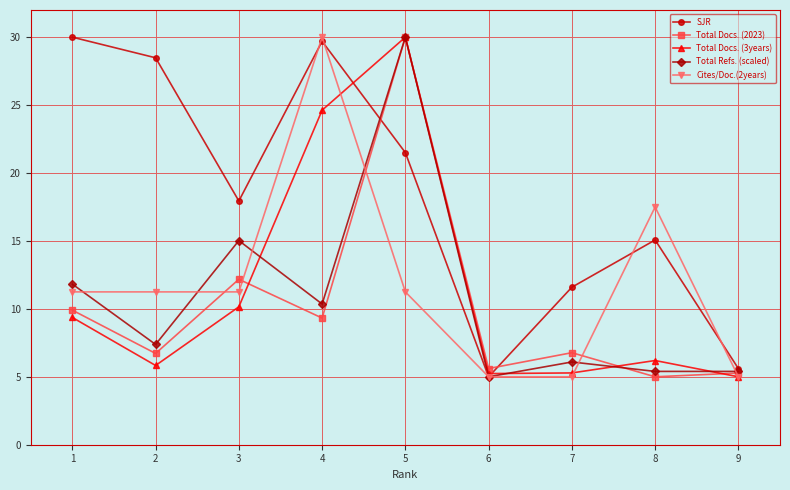

What is the maximum value shown in the chart?

30.0